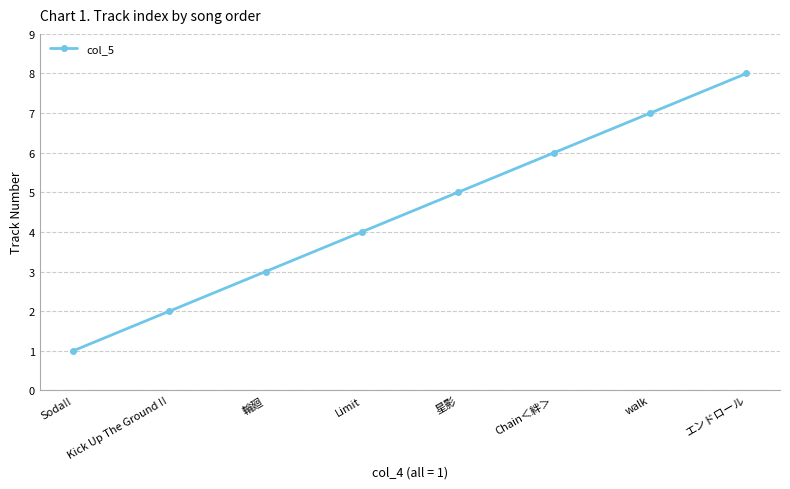

What is the ratio of the value at Limit to the value at エンドロール?

0.5